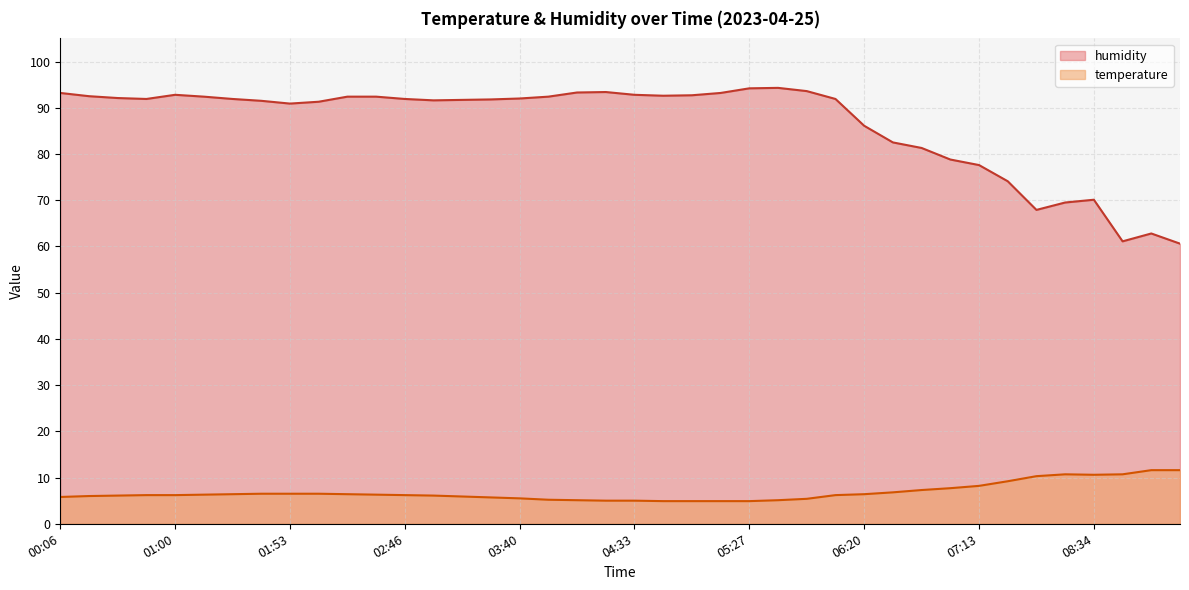

True or false: humidity and temperature intersect in this chart.

False